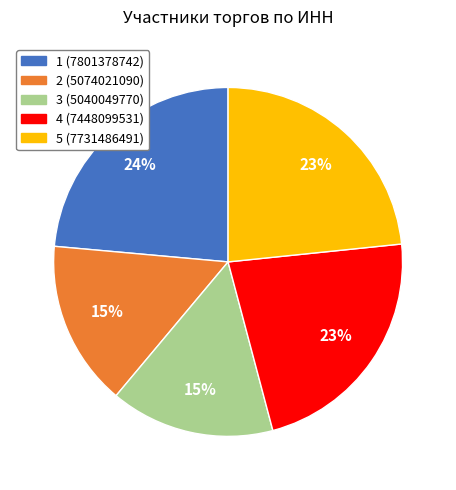

How many segments does this pie chart have?

5